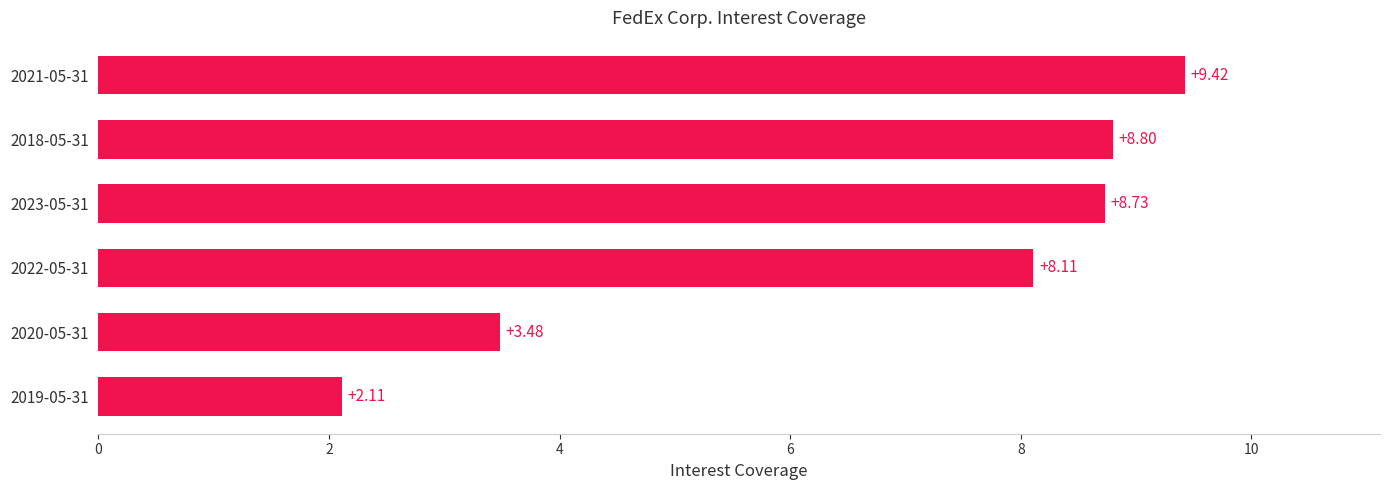

Rank the categories by value from highest to lowest.

2021-05-31, 2018-05-31, 2023-05-31, 2022-05-31, 2020-05-31, 2019-05-31